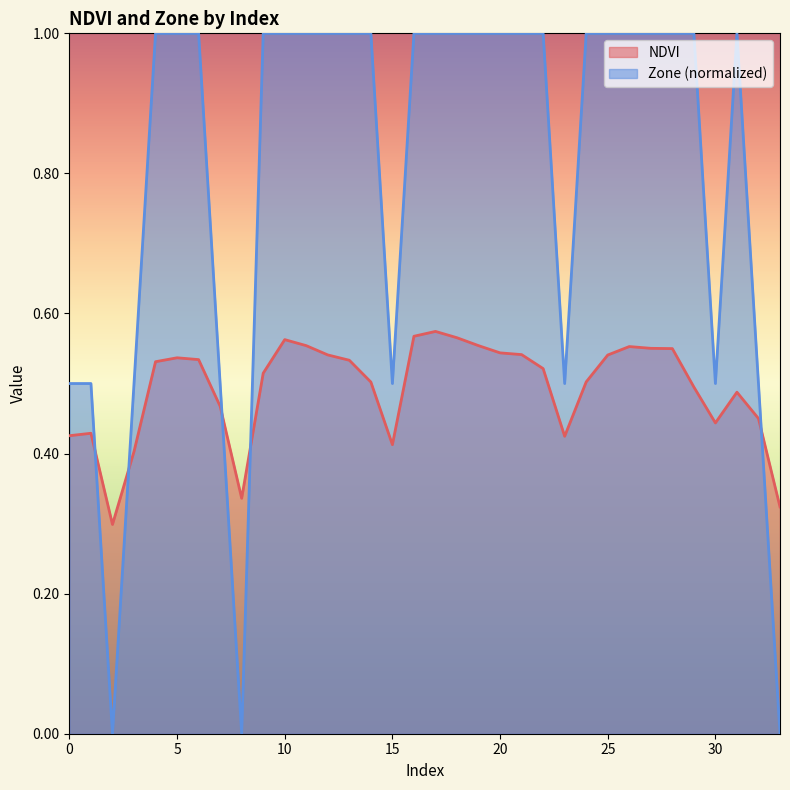

What is the difference between the highest and lowest values at 9?

0.5